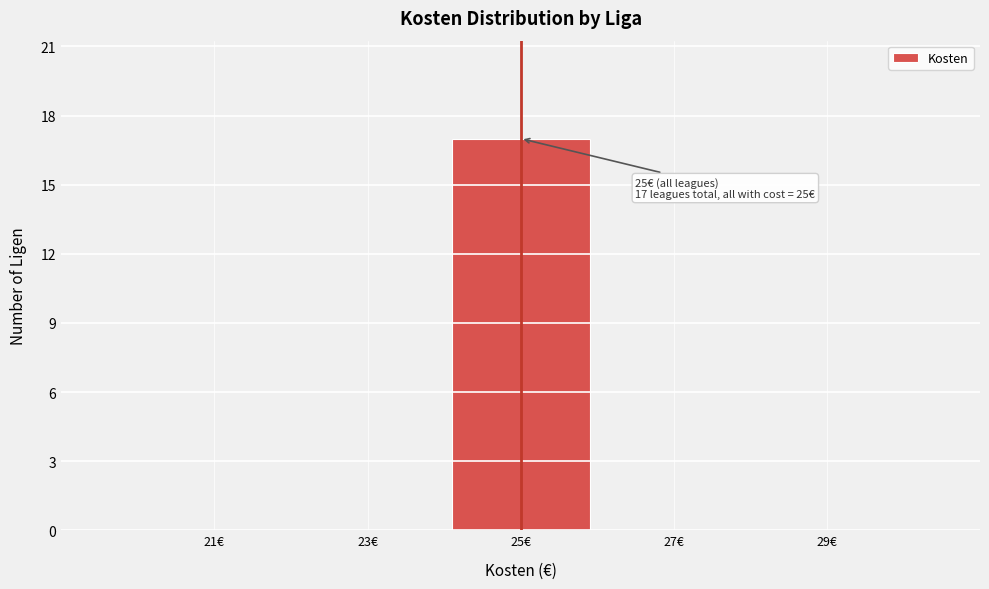

Which range on the x-axis has the tallest bar?

24 to 26